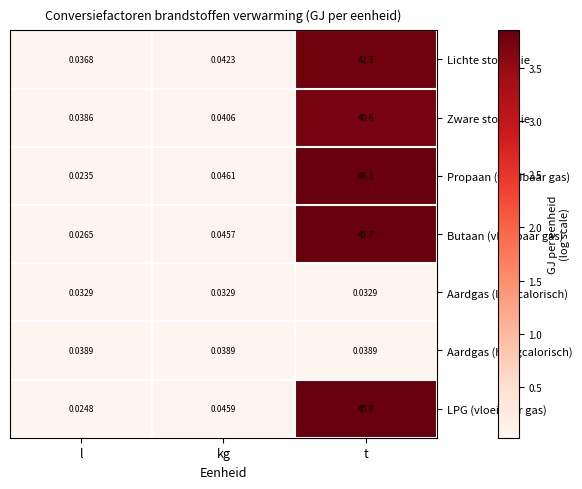

At which category is the sum across all series the highest?

t